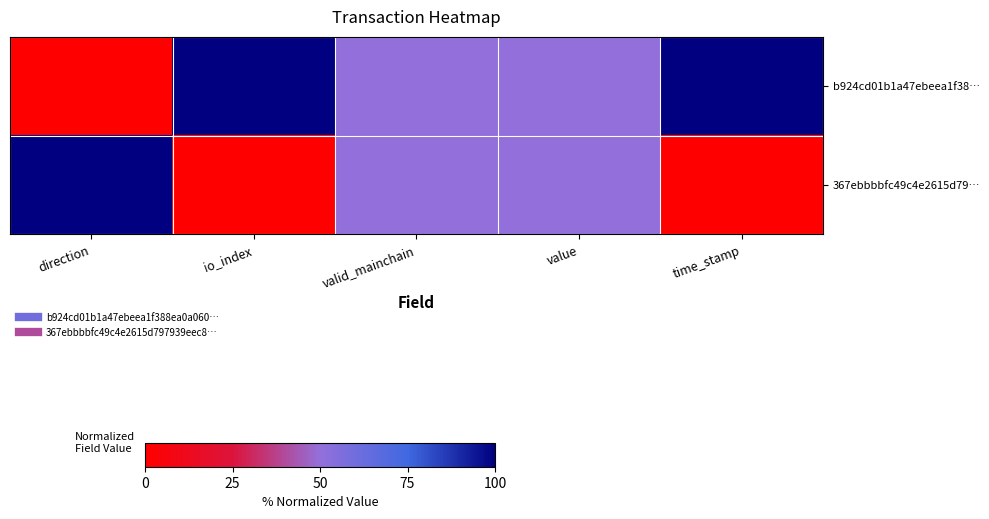

Which series changed the most between io_index and valid_mainchain?

b924cd01b1a47ebeea1f38…